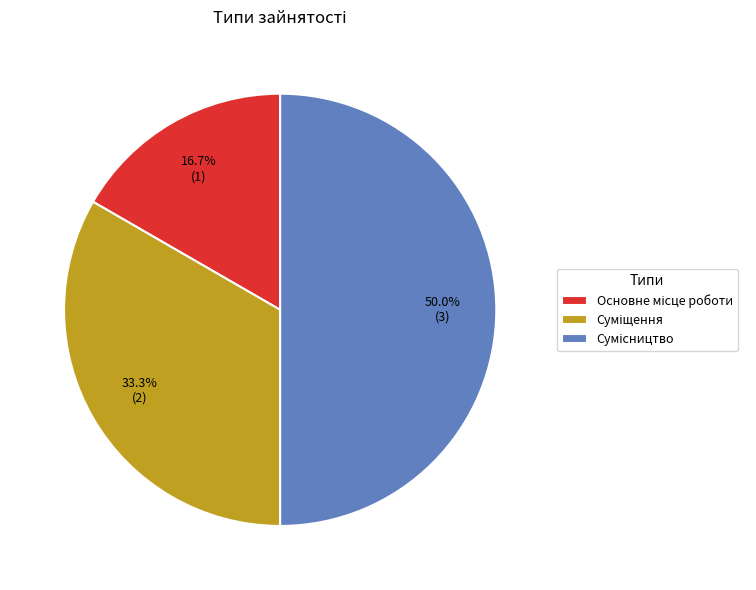

Does Суміщення represent more than half of the total?

No